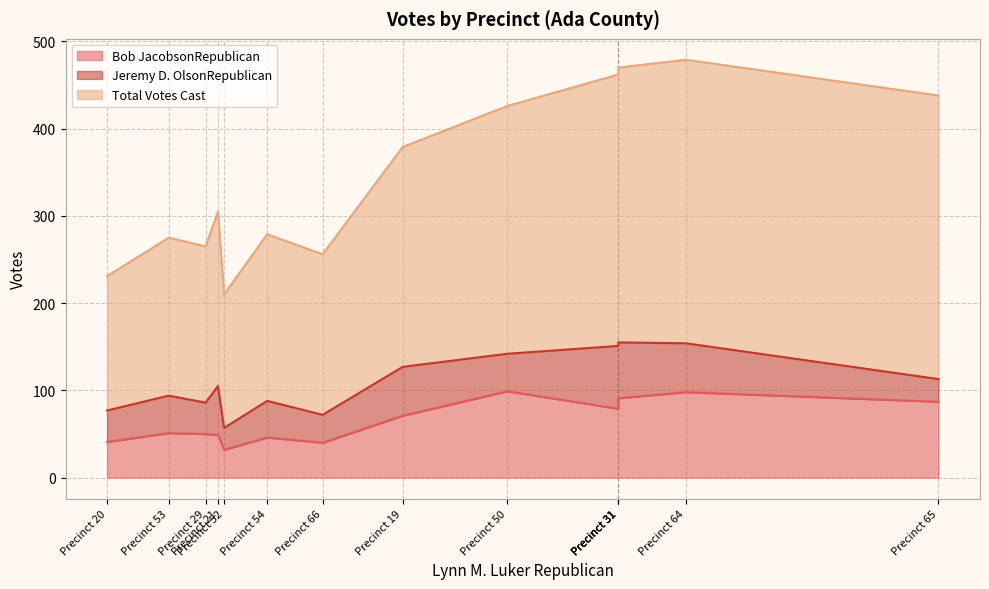

Which series has the widest spread of values?

Total Votes Cast